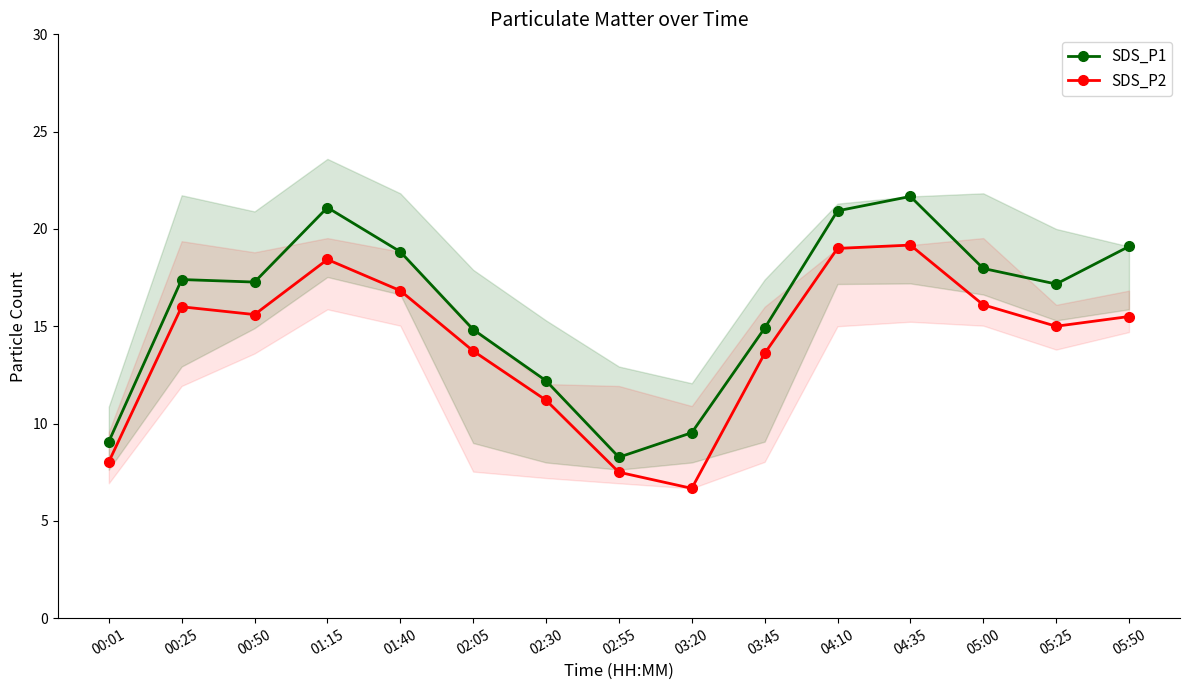

What is the label of the 5th point from the left?

01:40